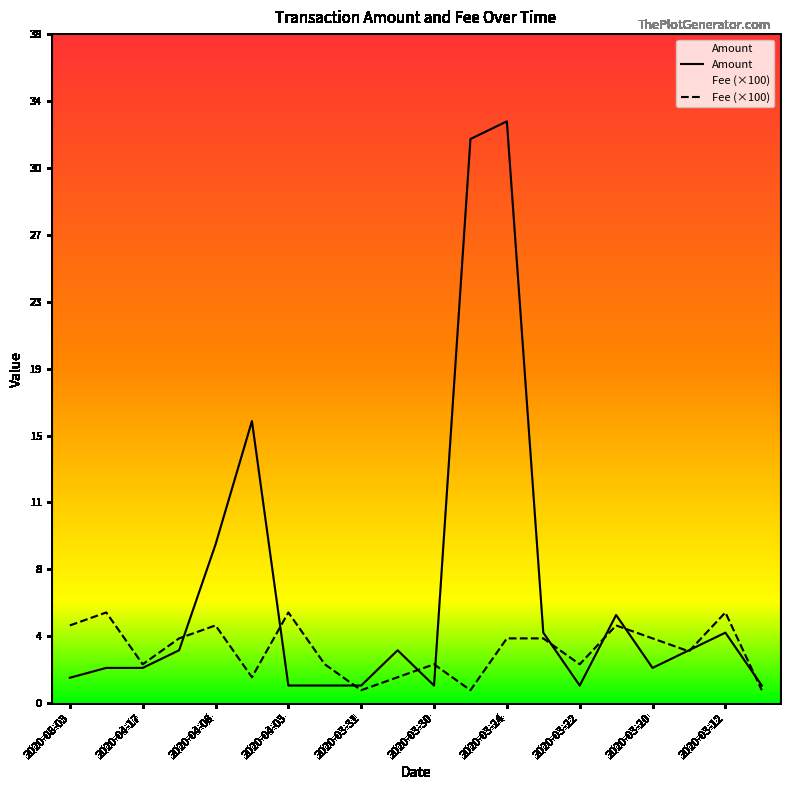

After their last crossing, which series has the higher values: Fee or Amount?

Amount